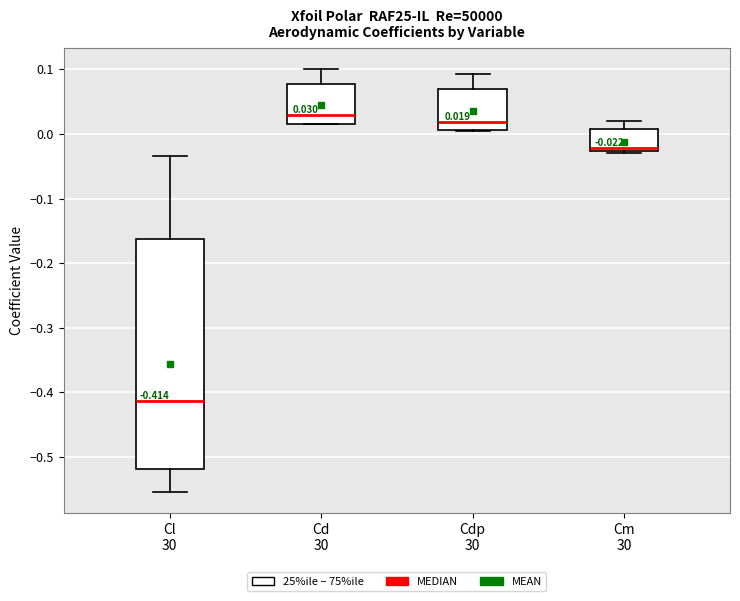

Which box's median line is the highest?

Cd 30